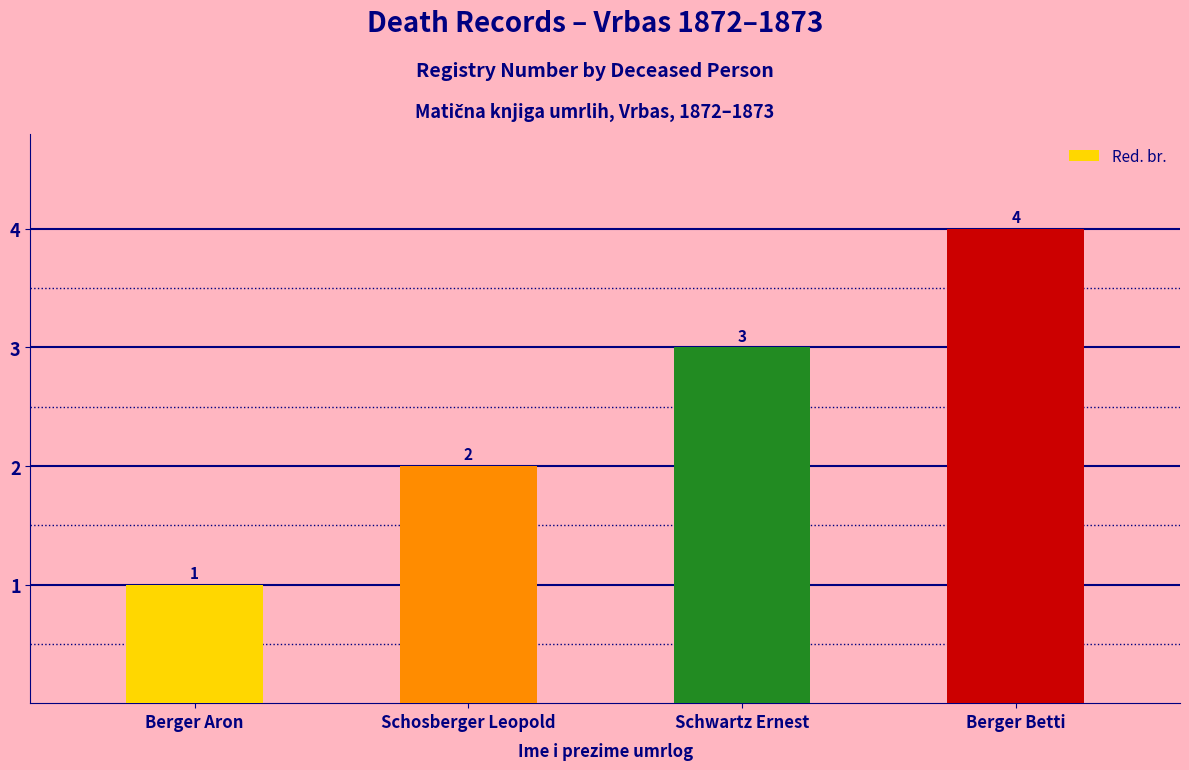

Reading left to right, list all the values displayed in this chart.

1	2	3	4